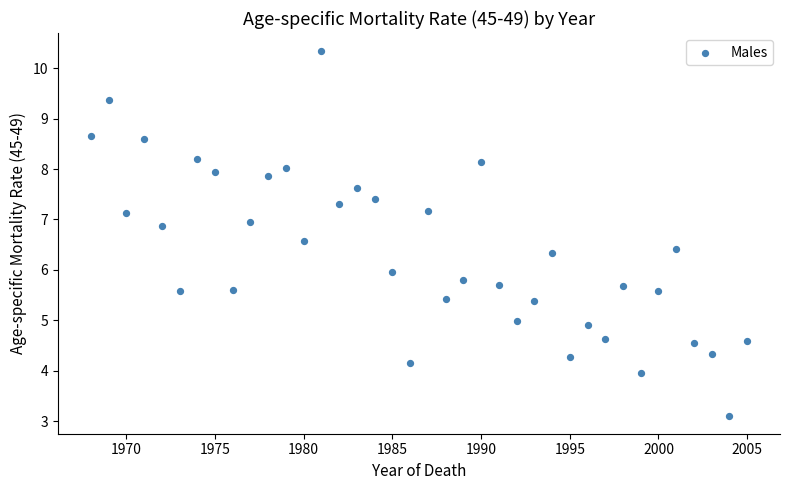

What is the range of X values (max minus min)?

37.0